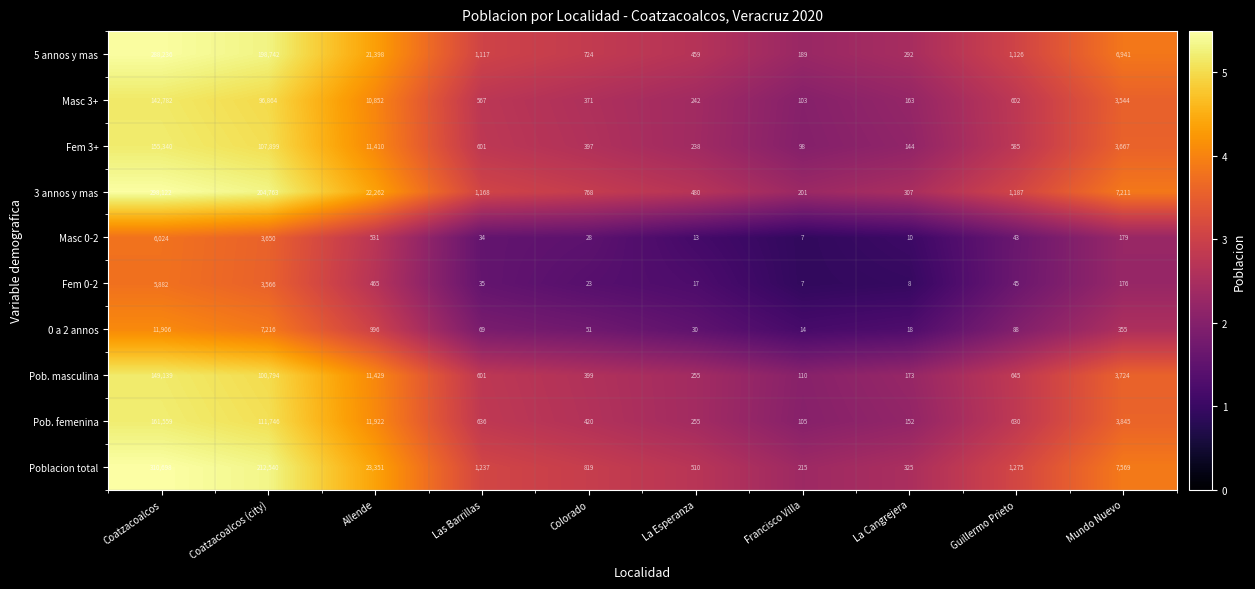

True or false: 5 annos y mas has a value of 198742 at Coatzacoalcos (city).

True